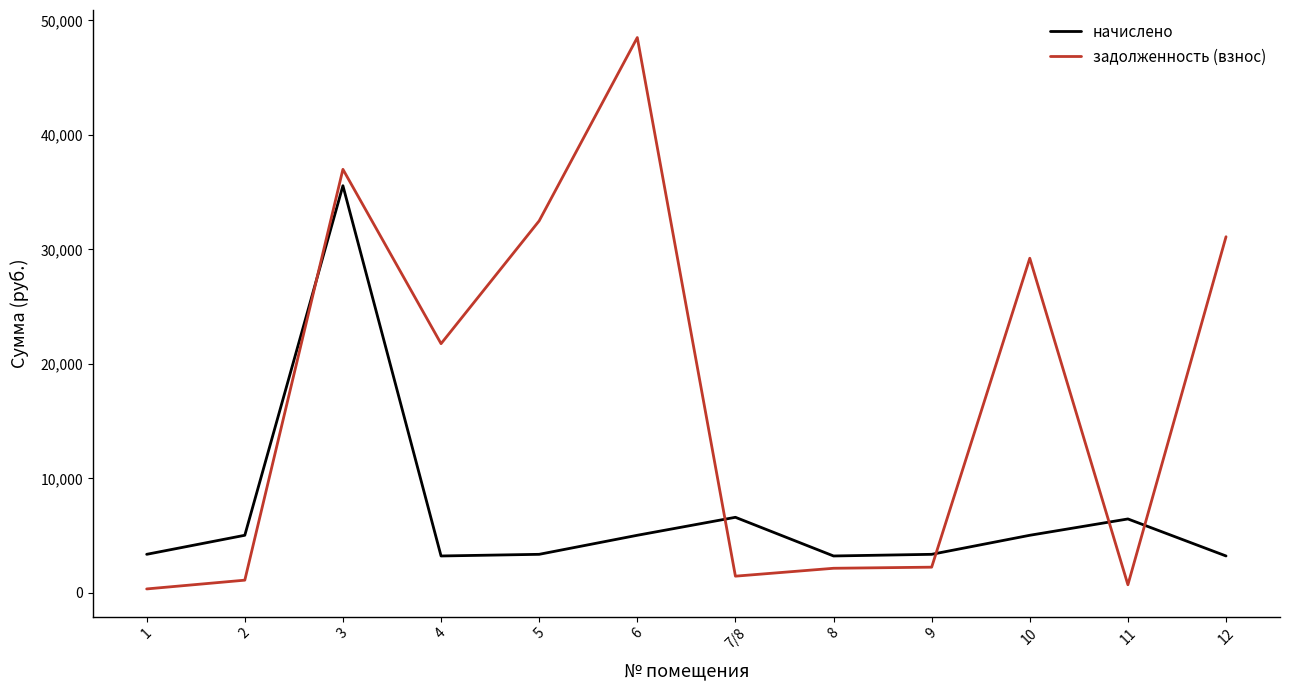

What is the sum of the начислено values at 8 and 11?

9698.4